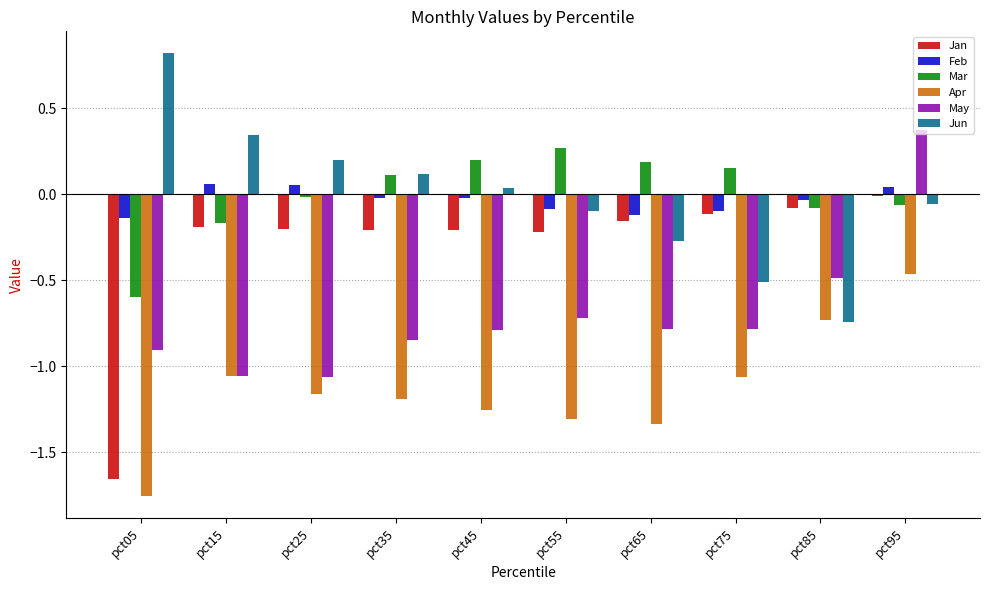

What is the highest value of the Jun series?

0.8